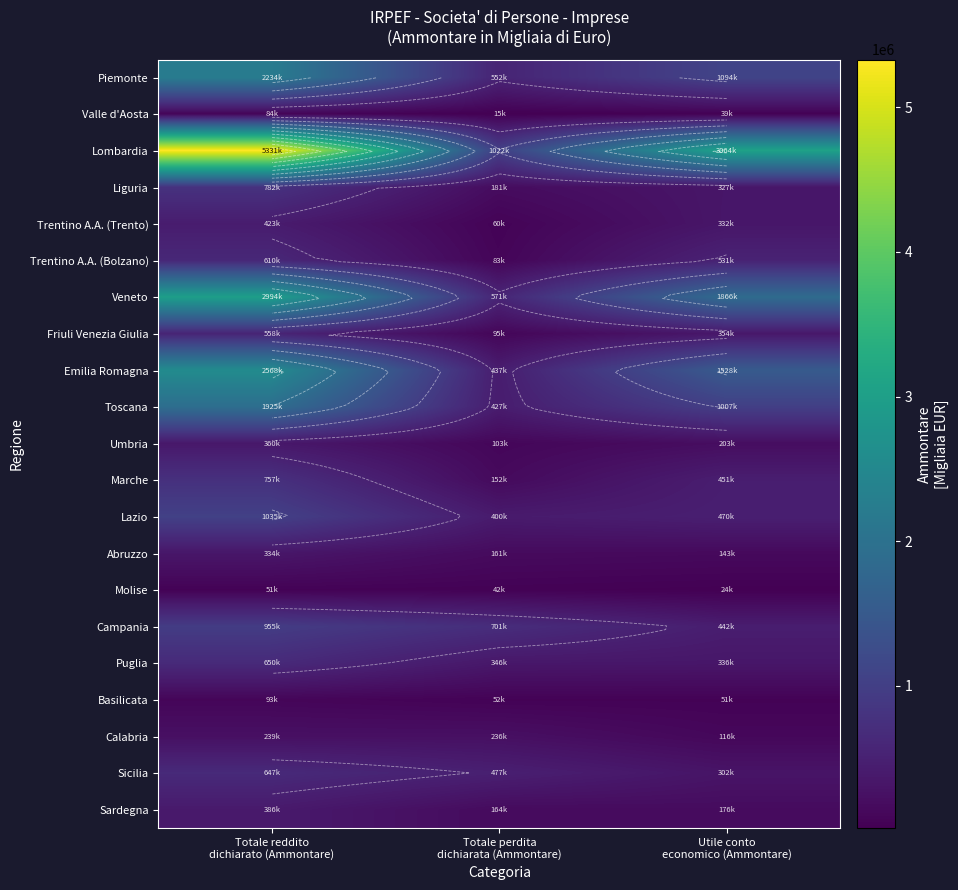

What is the difference between the second highest and minimum values in the Calabria series?

119658